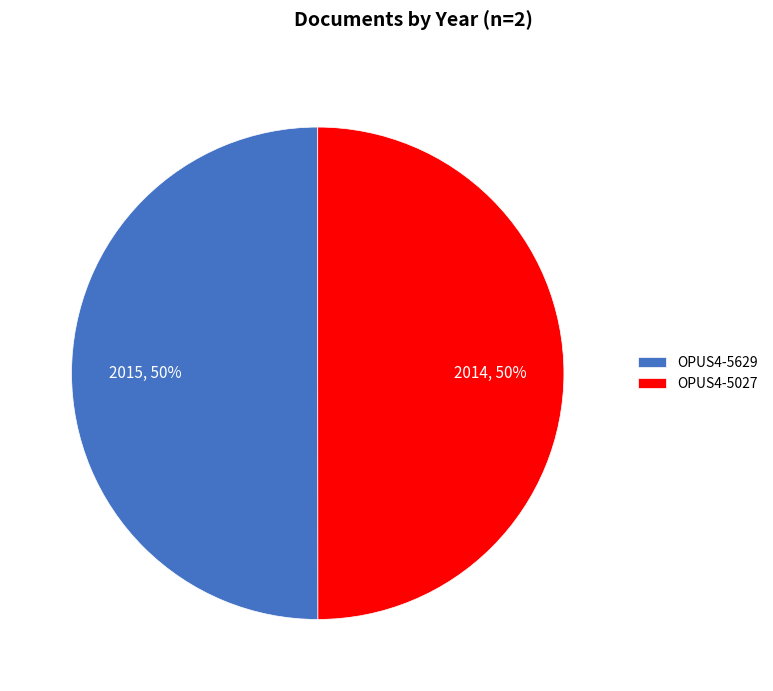

The OPUS4-5629 slice represents 50% of the pie. True or false?

True